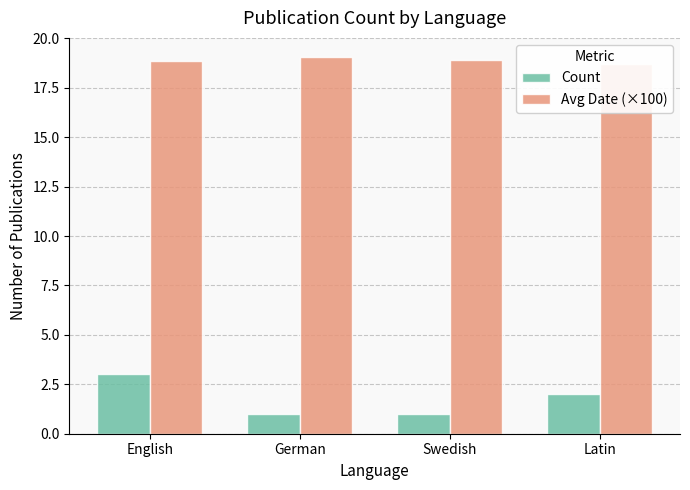

What is the sum of all Avg Date (×100) values?

75.5